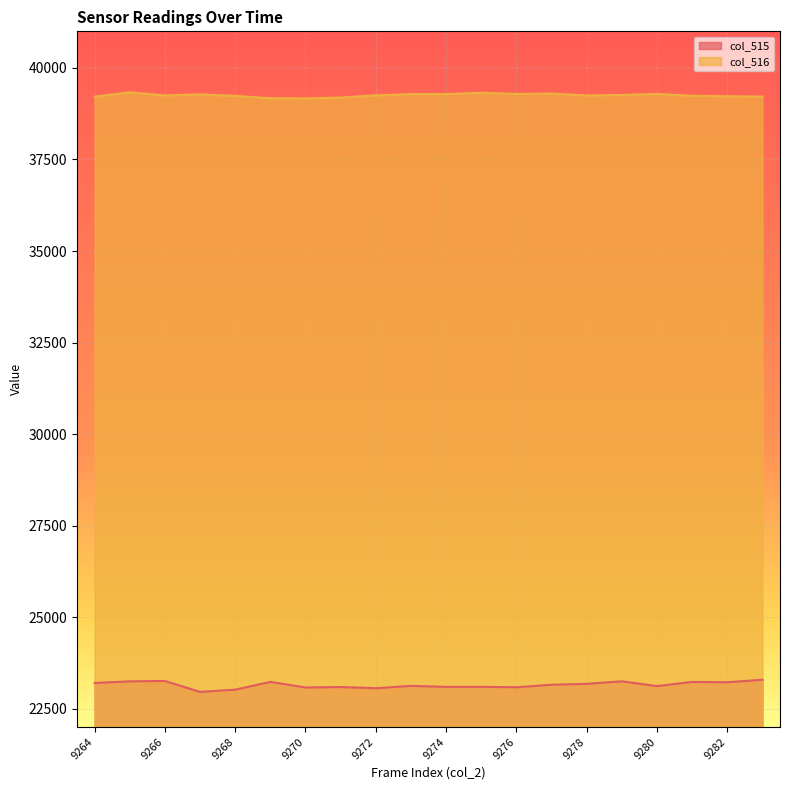

Where is the first local minimum for col_515?

9267